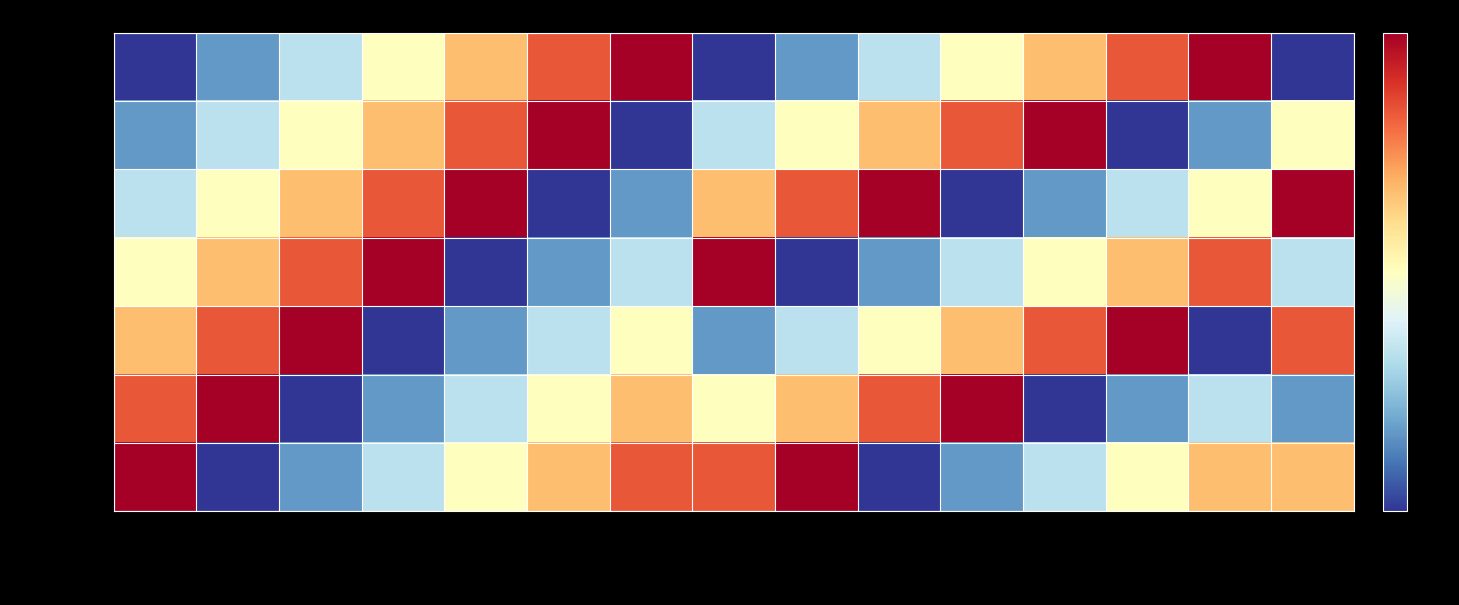

Reading right to left, extract all data points from this chart.

不動産業: 新潟県=1	神奈川県=7	東京都=6	千葉県=5	埼玉県=4	群馬県=3	栃木県=2	茨城県=1	福島県=7	山形県=6	秋田県=5	宮城県=4	岩手県=3	青森県=2	北海道=1
建設業: 新潟県=4	神奈川県=2	東京都=1	千葉県=7	埼玉県=6	群馬県=5	栃木県=4	茨城県=3	福島県=1	山形県=7	秋田県=6	宮城県=5	岩手県=4	青森県=3	北海道=2
金融保険業: 新潟県=7	神奈川県=4	東京都=3	千葉県=2	埼玉県=1	群馬県=7	栃木県=6	茨城県=5	福島県=2	山形県=1	秋田県=7	宮城県=6	岩手県=5	青森県=4	北海道=3
製造業: 新潟県=3	神奈川県=6	東京都=5	千葉県=4	埼玉県=3	群馬県=2	栃木県=1	茨城県=7	福島県=3	山形県=2	秋田県=1	宮城県=7	岩手県=6	青森県=5	北海道=4
商業: 新潟県=6	神奈川県=1	東京都=7	千葉県=6	埼玉県=5	群馬県=4	栃木県=3	茨城県=2	福島県=4	山形県=3	秋田県=2	宮城県=1	岩手県=7	青森県=6	北海道=5
運輸業: 新潟県=2	神奈川県=3	東京都=2	千葉県=1	埼玉県=7	群馬県=6	栃木県=5	茨城県=4	福島県=5	山形県=4	秋田県=3	宮城県=2	岩手県=1	青森県=7	北海道=6
その他: 新潟県=5	神奈川県=5	東京都=4	千葉県=3	埼玉県=2	群馬県=1	栃木県=7	茨城県=6	福島県=6	山形県=5	秋田県=4	宮城県=3	岩手県=2	青森県=1	北海道=7